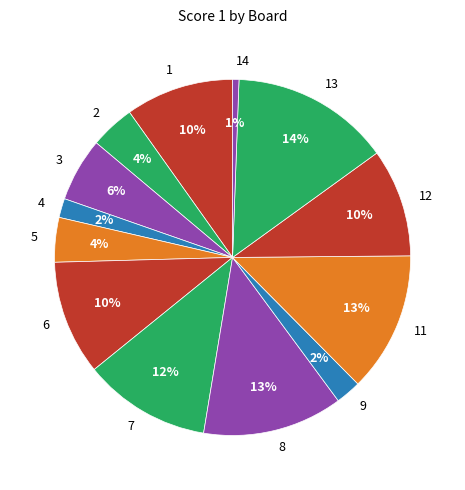

The 1 slice represents 10% of the pie. True or false?

True